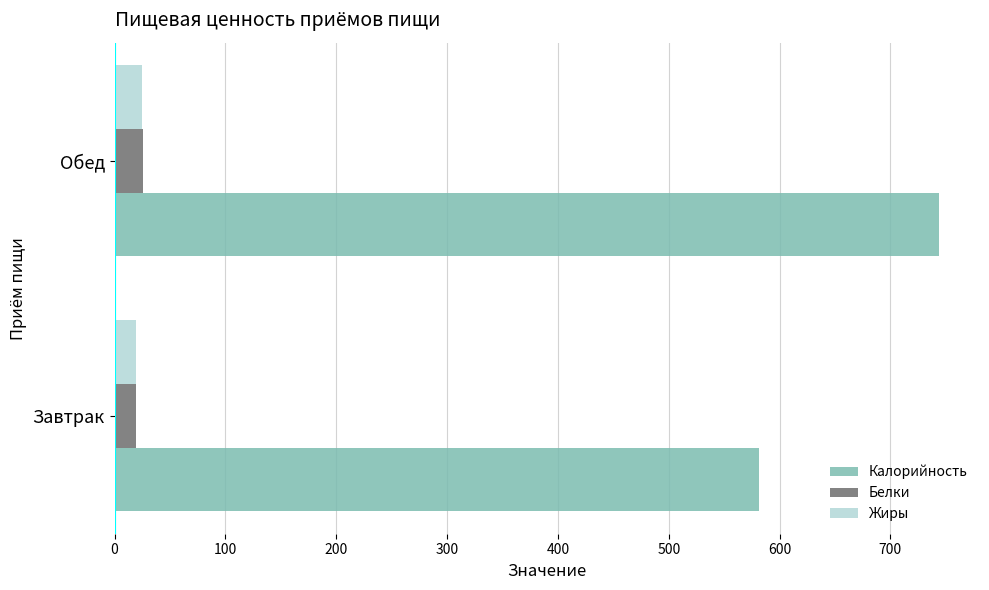

True or false: Калорийность has a value of 743.6 at Обед.

True